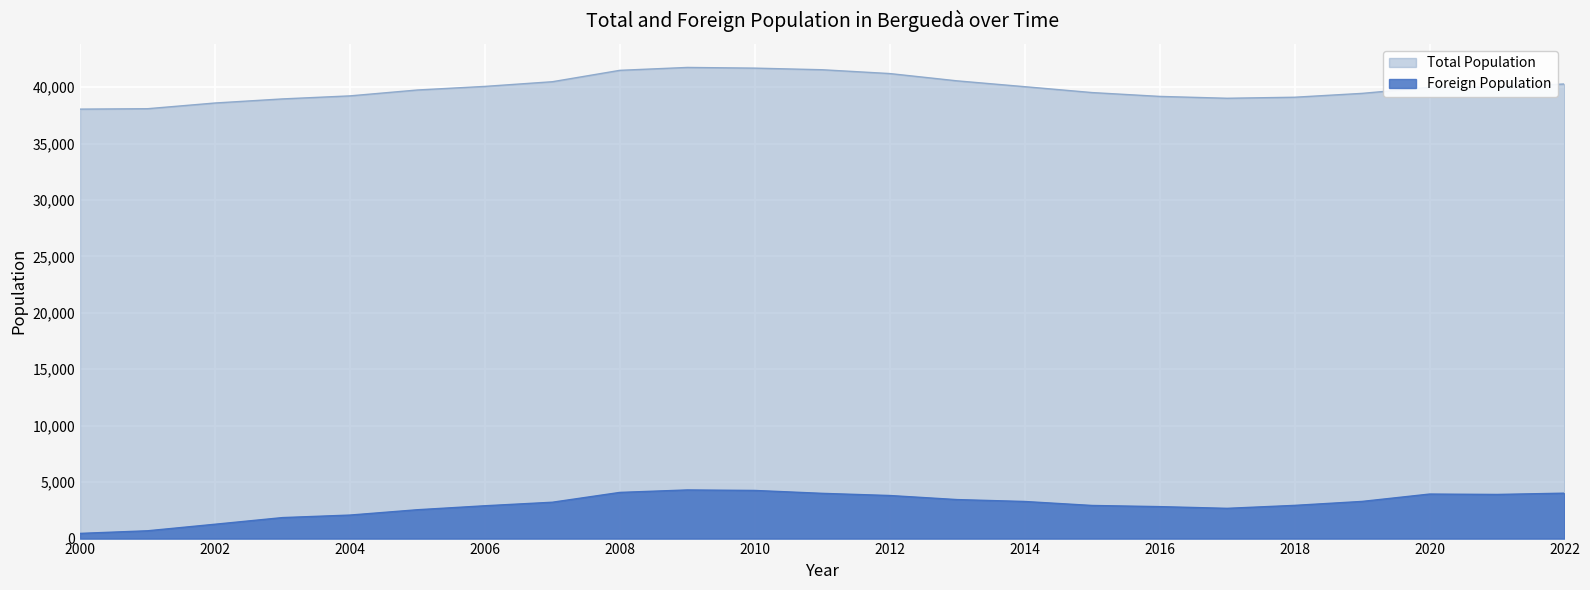

How many data points does each series have?

23